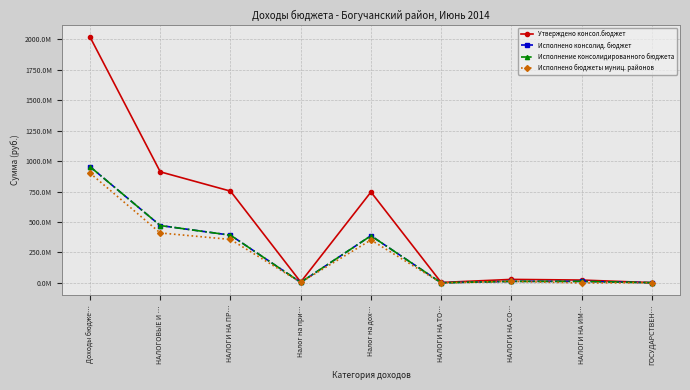

The Исполнение консолидированного бюджета series shows 391712160.9 at НАЛОГИ НА ПР…. True or false?

True